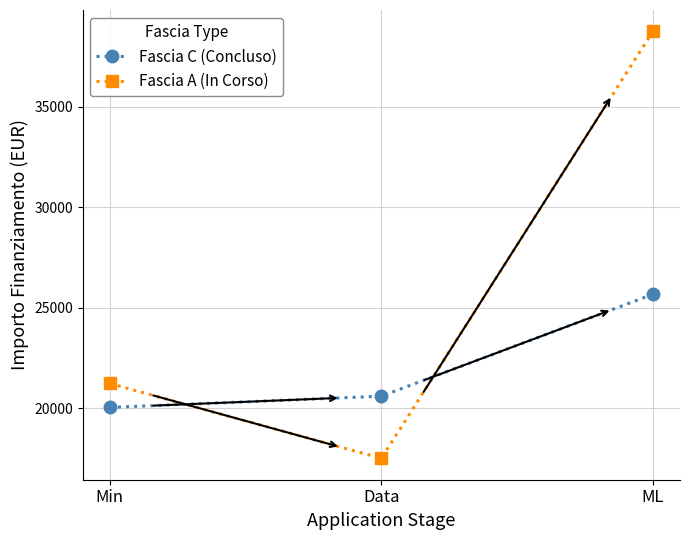

Count the number of data series in this chart.

2